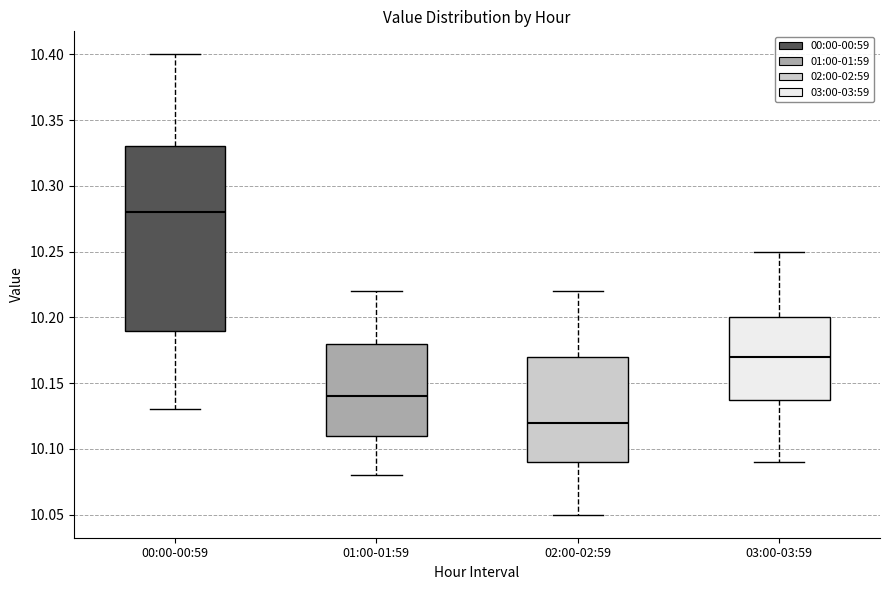

Reading left to right, read every box against the y-axis: the position of its median line, the range the box covers, and the ends of its whiskers. The values are not printed on the chart, so give them approximately, as read against the axis.

00:00-00:59: median 10.28, box 10.19 to 10.33, whiskers 10.13 to 10.40
01:00-01:59: median 10.14, box 10.11 to 10.18, whiskers 10.08 to 10.22
02:00-02:59: median 10.12, box 10.09 to 10.17, whiskers 10.05 to 10.22
03:00-03:59: median 10.17, box 10.14 to 10.20, whiskers 10.09 to 10.25